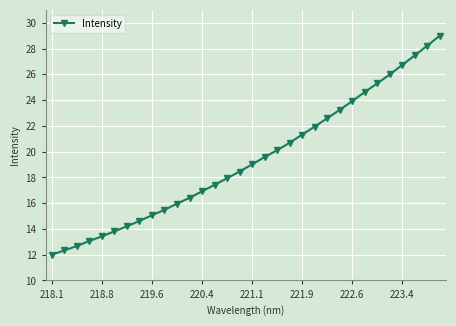

What is the value of the 15th point from the left?

17.9